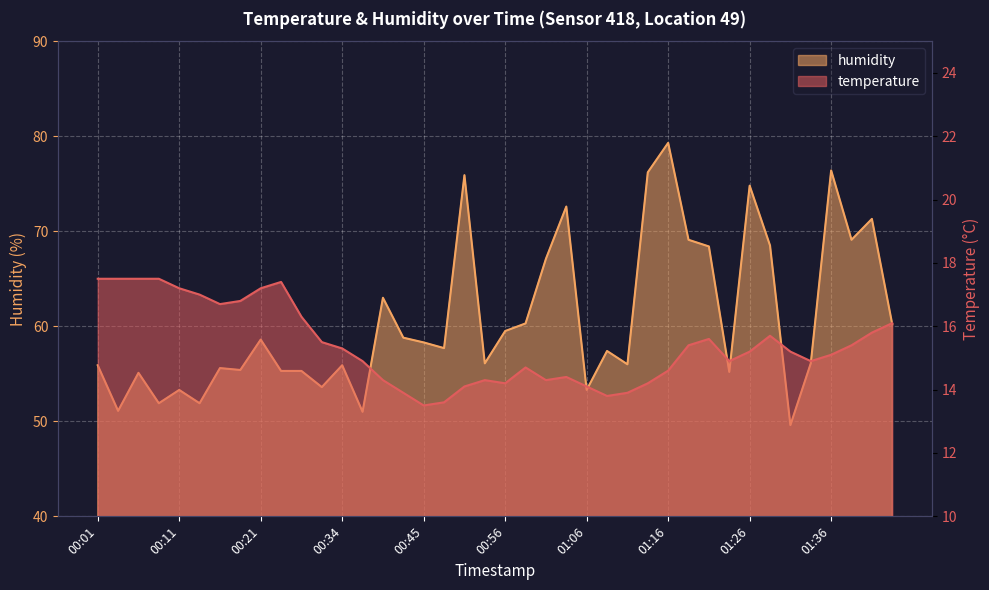

What is the difference between the highest and lowest values at 00:08?

34.4